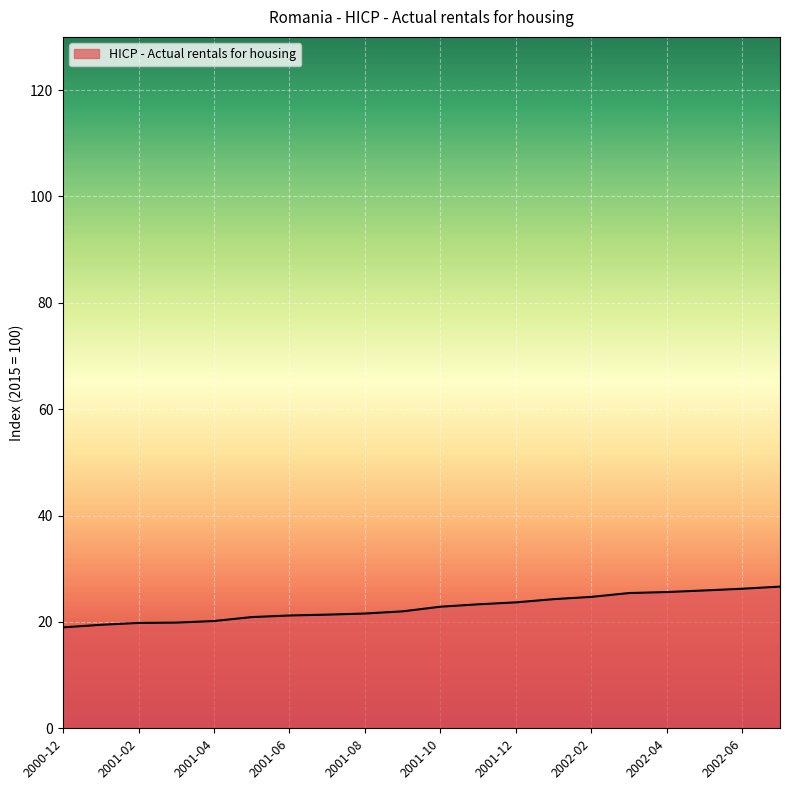

What is the greatest value displayed?

26.6